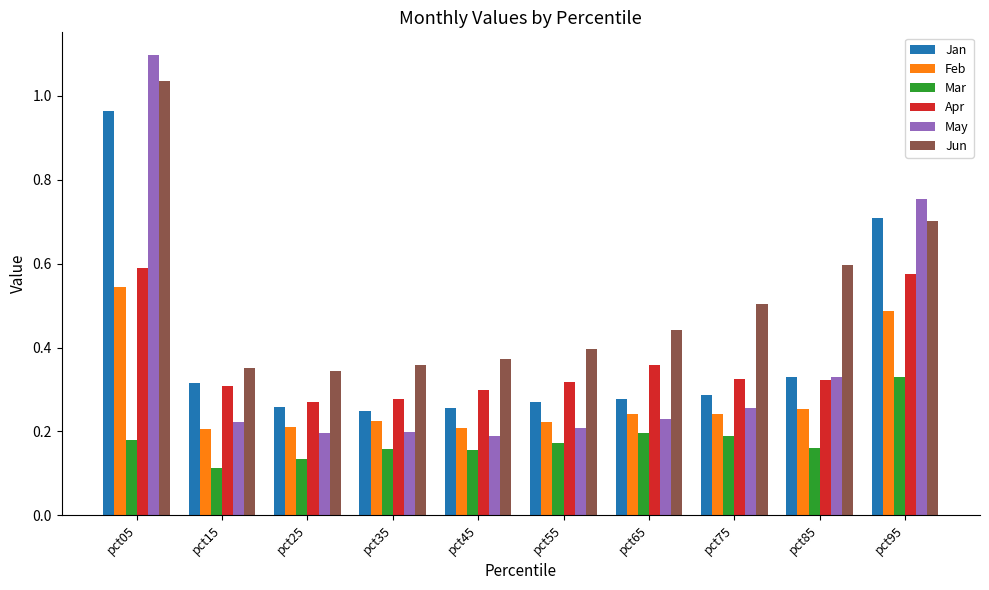

How many Apr values are between 0 and 1?

10